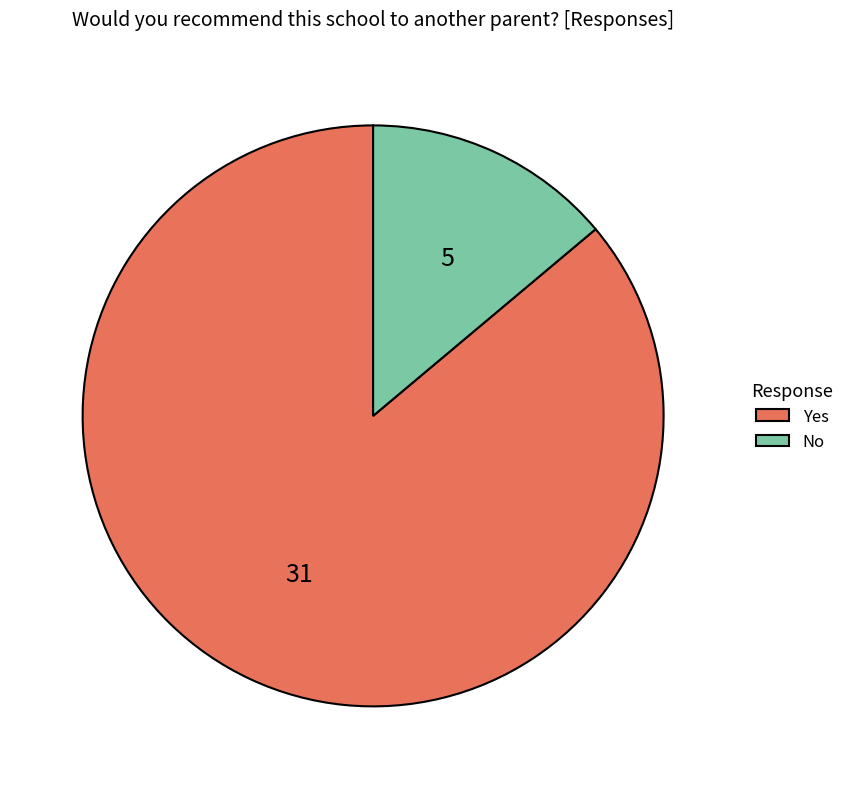

The Yes slice represents 86% of the pie. True or false?

True